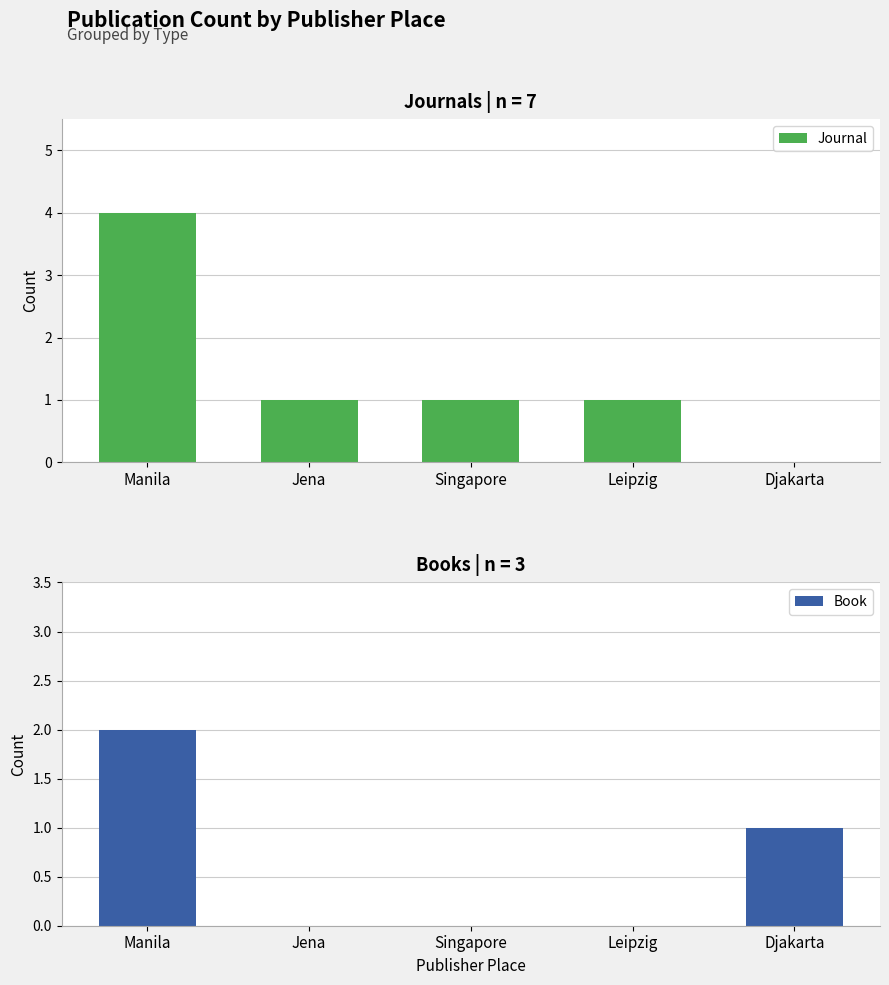

Count the Journal values in the range 1 to 2.

3